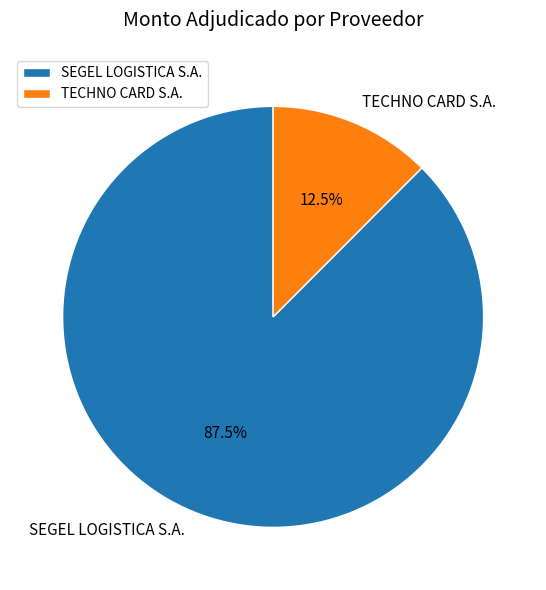

Is there any slice that represents more than half of the pie?

Yes